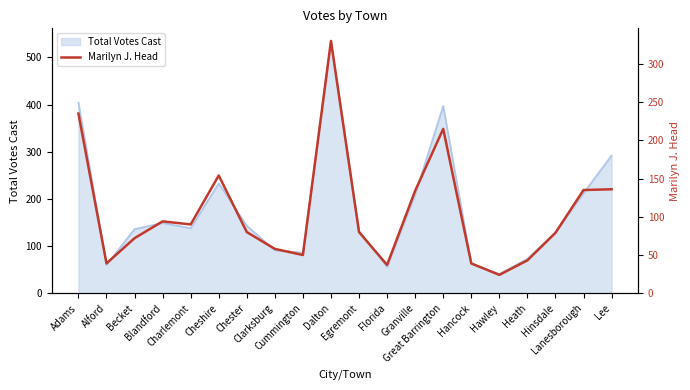

List the labels in order of value, largest first.

Dalton, Adams, Great Barrington, Cheshire, Lee, Lanesborough, Granville, Blandford, Charlemont, Chester, Egremont, Hinsdale, Becket, Clarksburg, Cummington, Heath, Alford, Hancock, Florida, Hawley